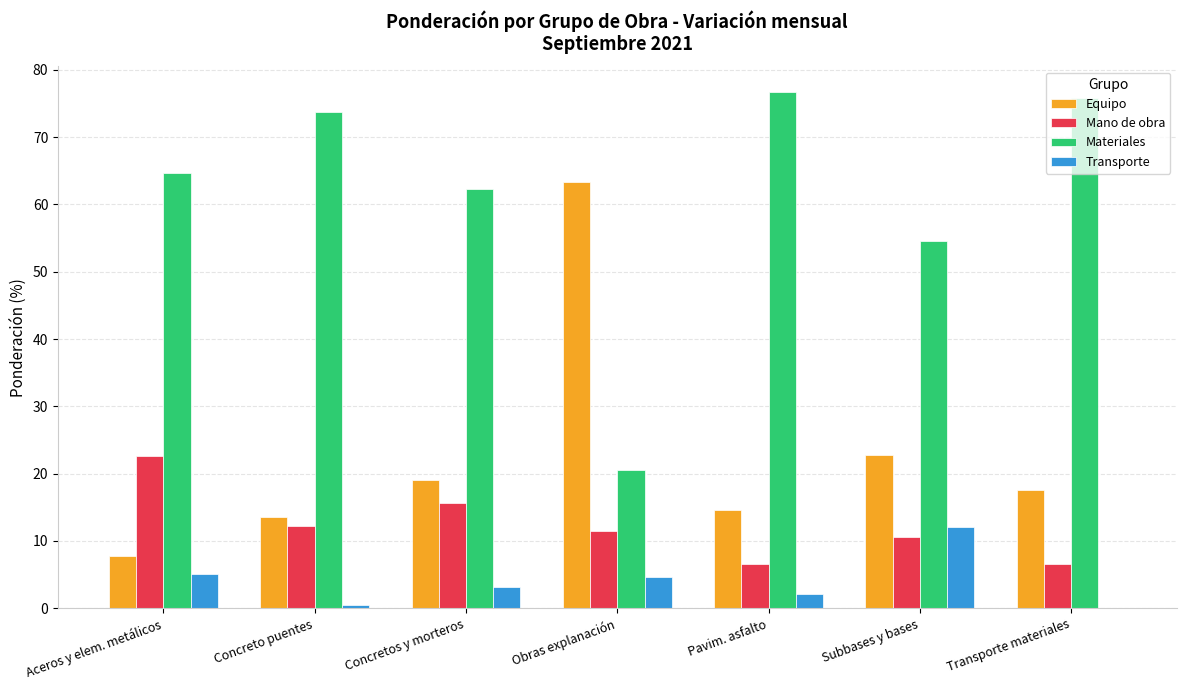

What is the total value across all series at Pavim. asfalto?

100.0